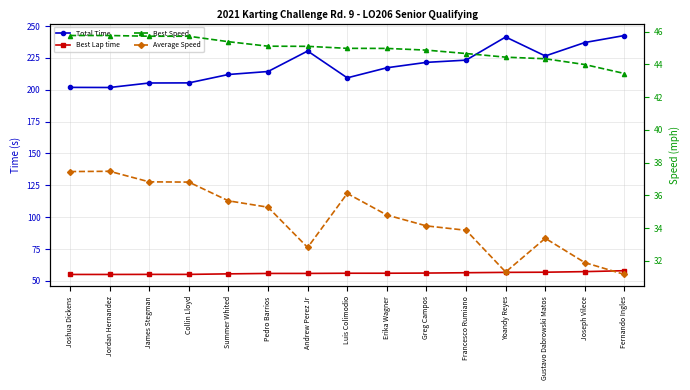

The value of Total Time at Luis Colimodio is 86.1. True or false?

False